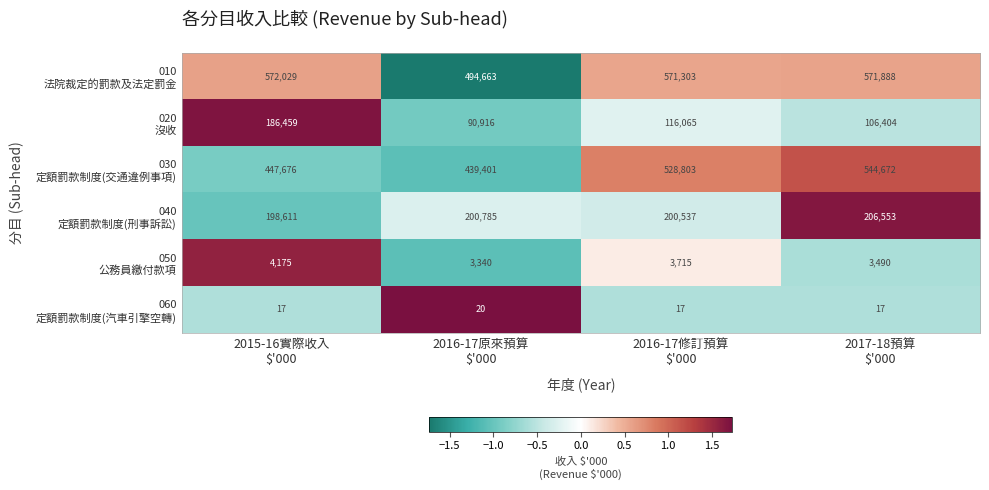

How many series are shown in this chart?

6